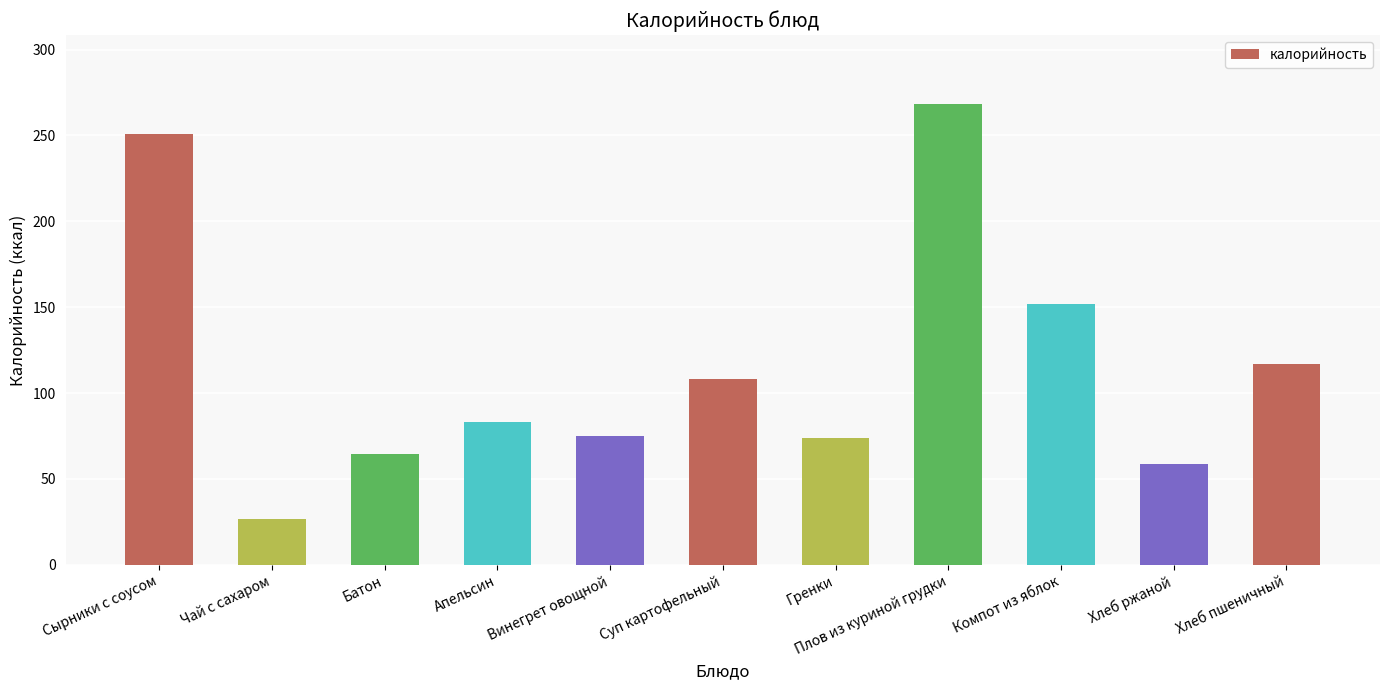

Is it true that the value at Сырники с соусом is 56.6?

False